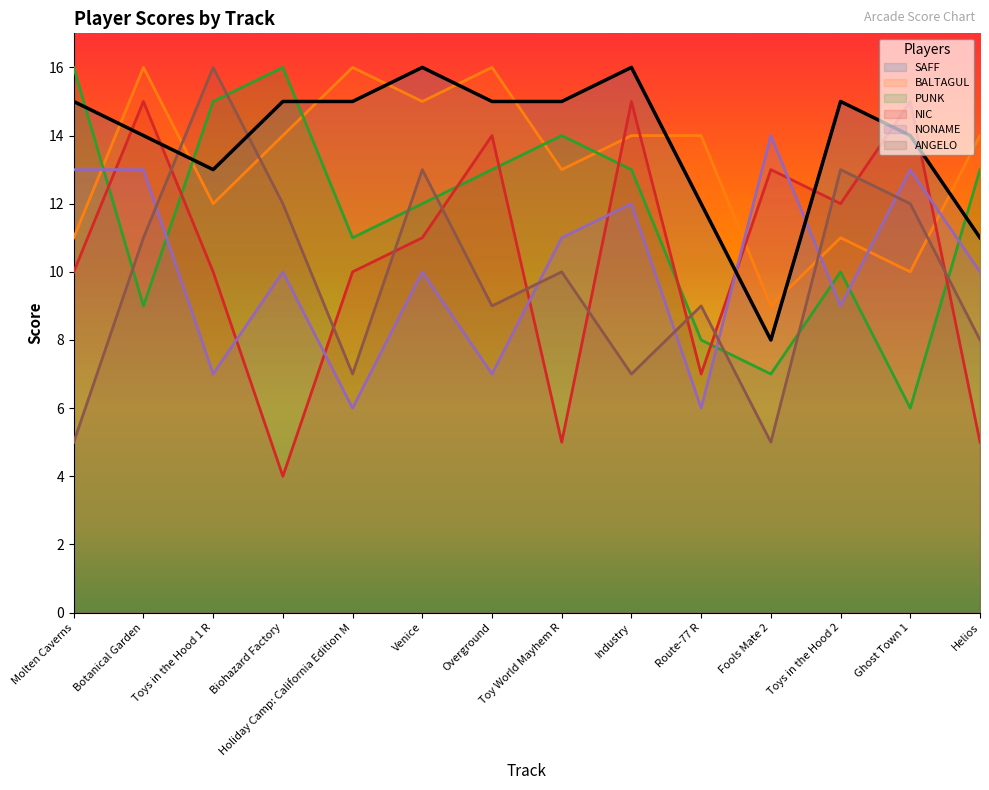

What is the greatest value displayed?

16